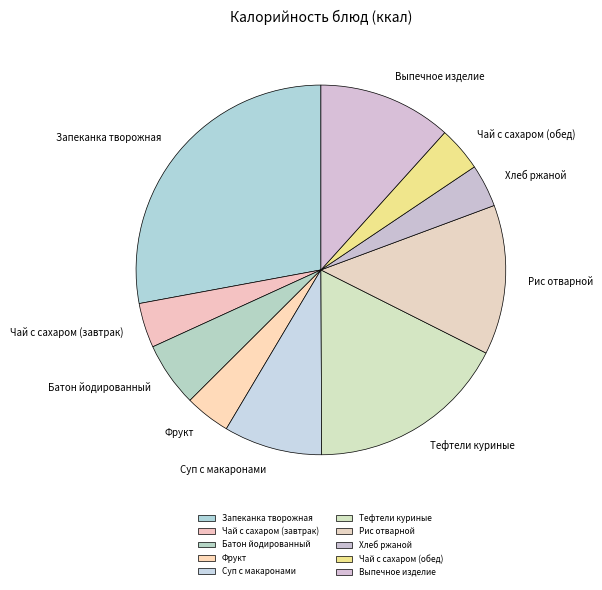

What is the ratio of the value at Рис отварной to the value at Хлеб ржаной?

3.5